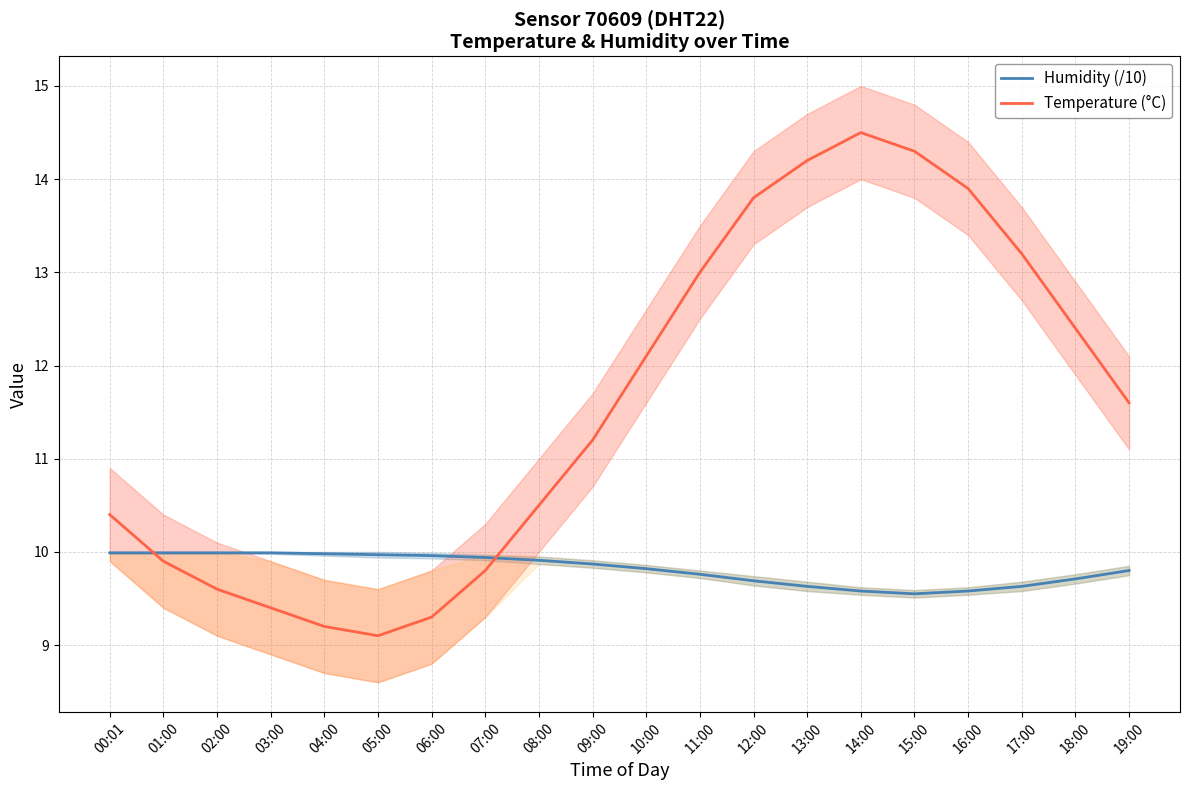

The Temperature (°C) series shows 15.2 at 07:00. True or false?

False